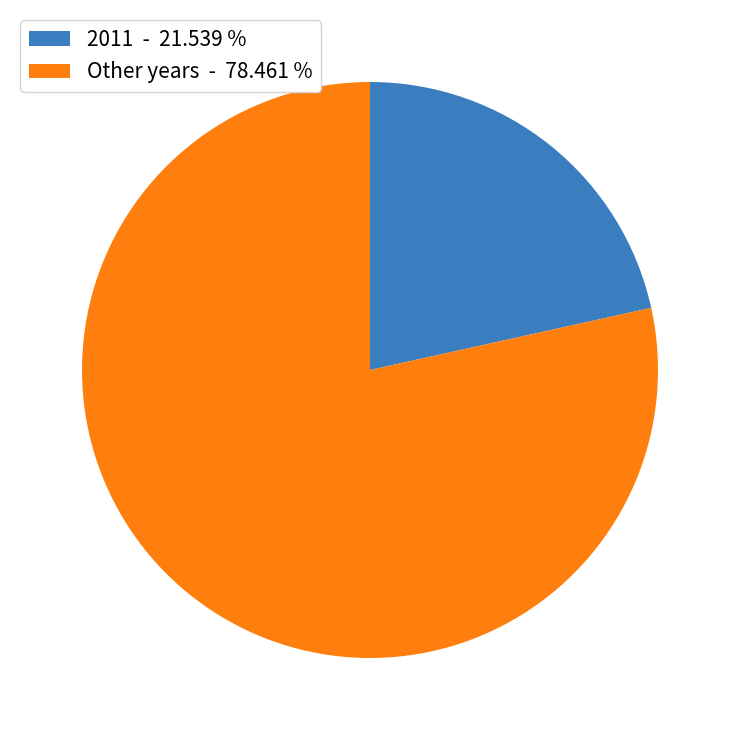

How many segments does this pie chart have?

2